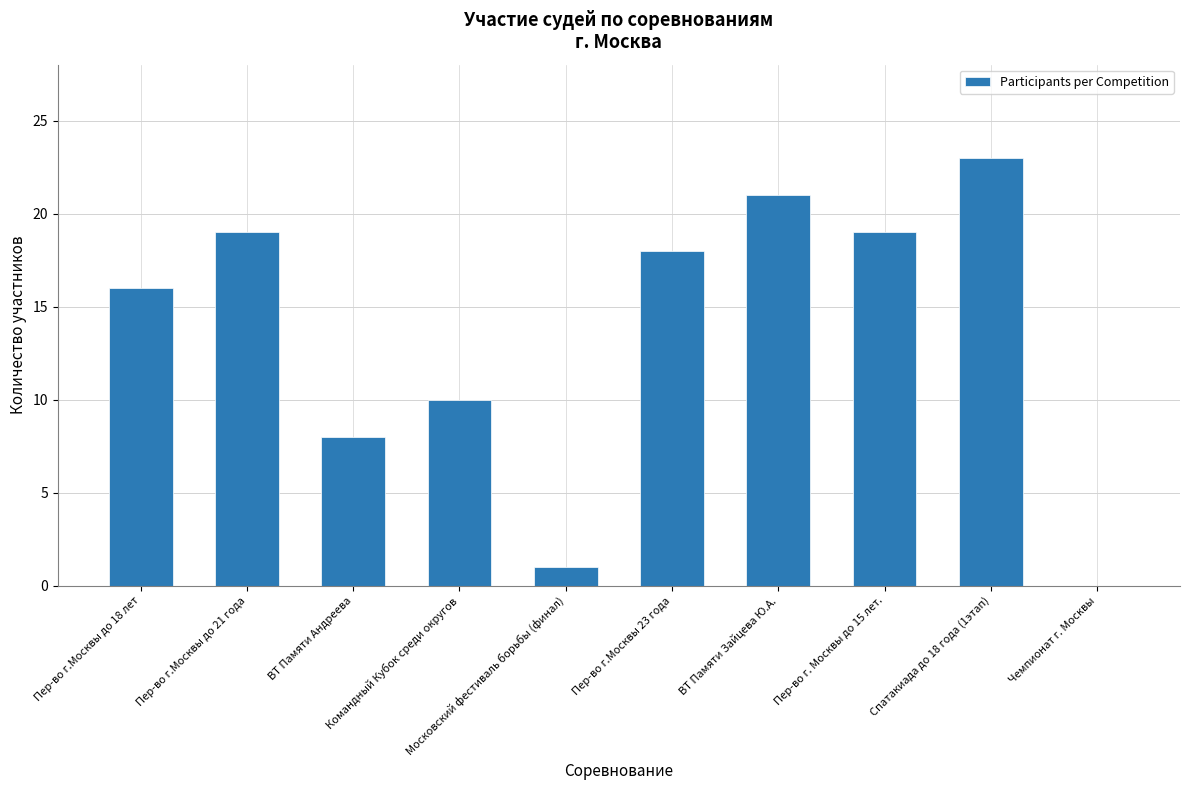

Which has a higher value, Пер-во г.Москвы до 21 года or Чемпионат г. Москвы?

Пер-во г.Москвы до 21 года